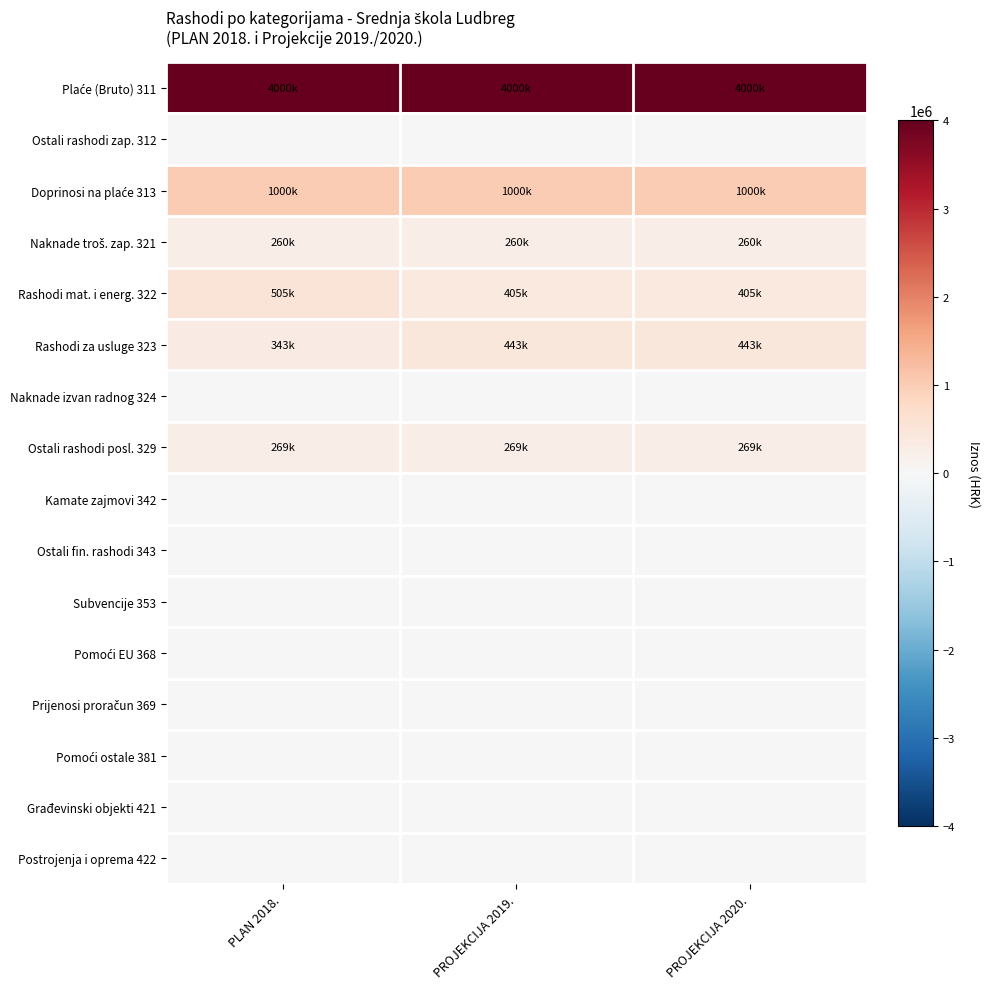

Count the number of data series in this chart.

16